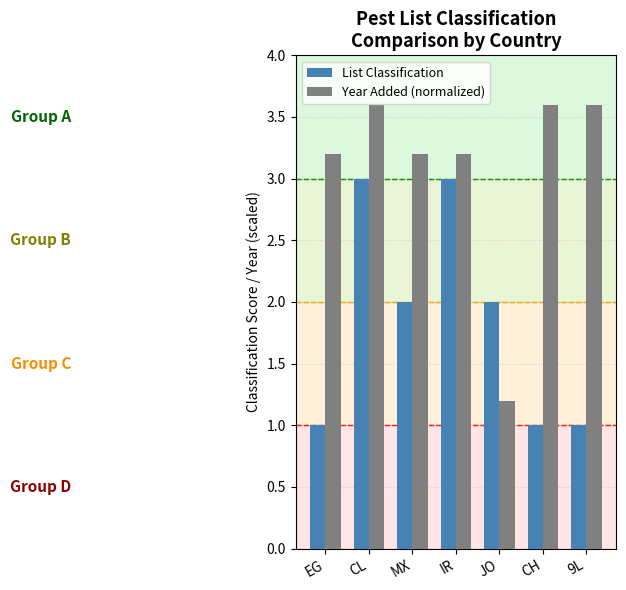

How many values in the List Classification series are below 2?

3